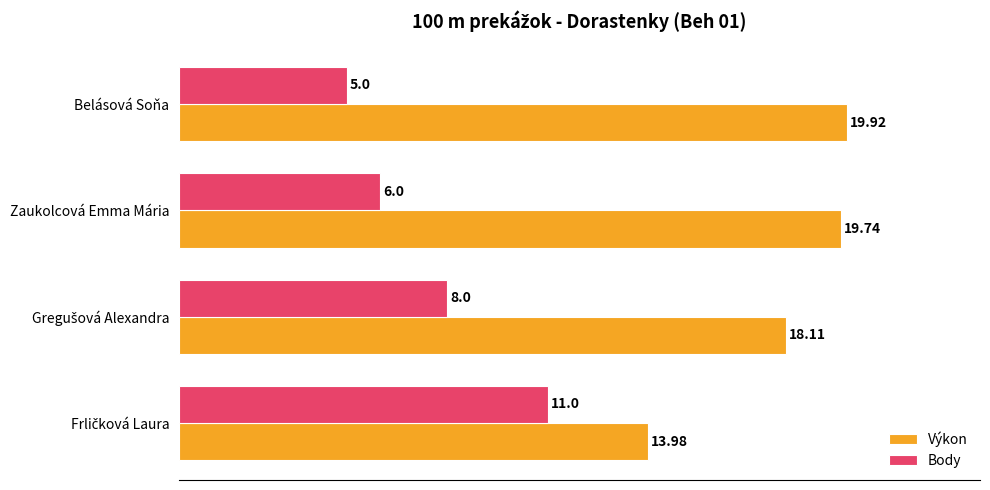

What is the average value of the Body series?

7.5